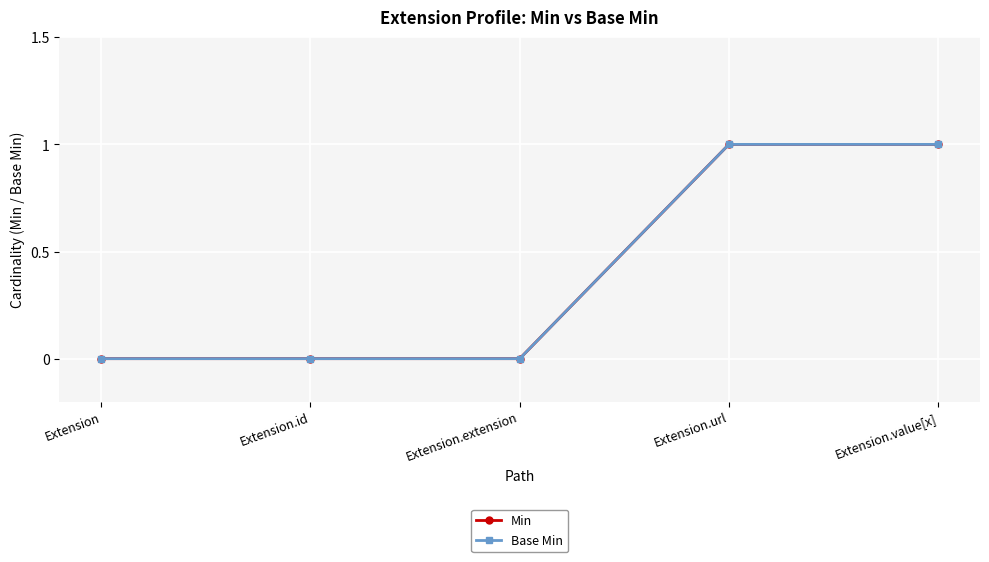

True or false: Base Min and Min cross at least once.

False